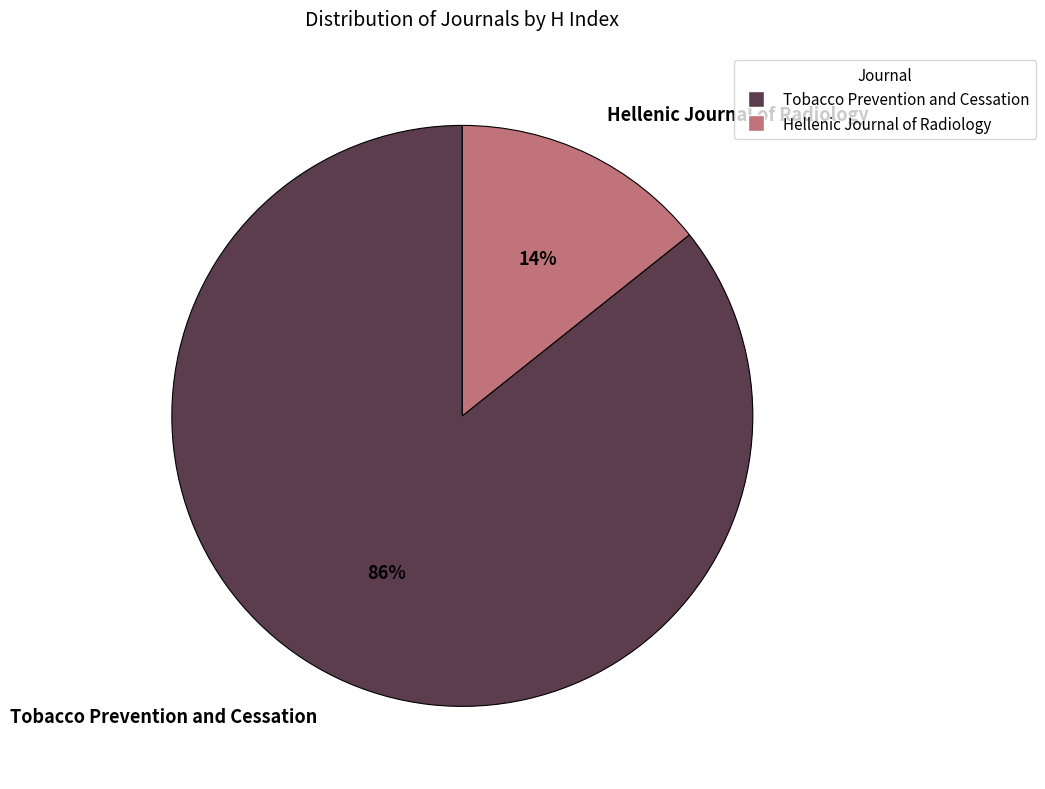

Approximately how many times larger is the value at Hellenic Journal of Radiology compared to Tobacco Prevention and Cessation?

0.2